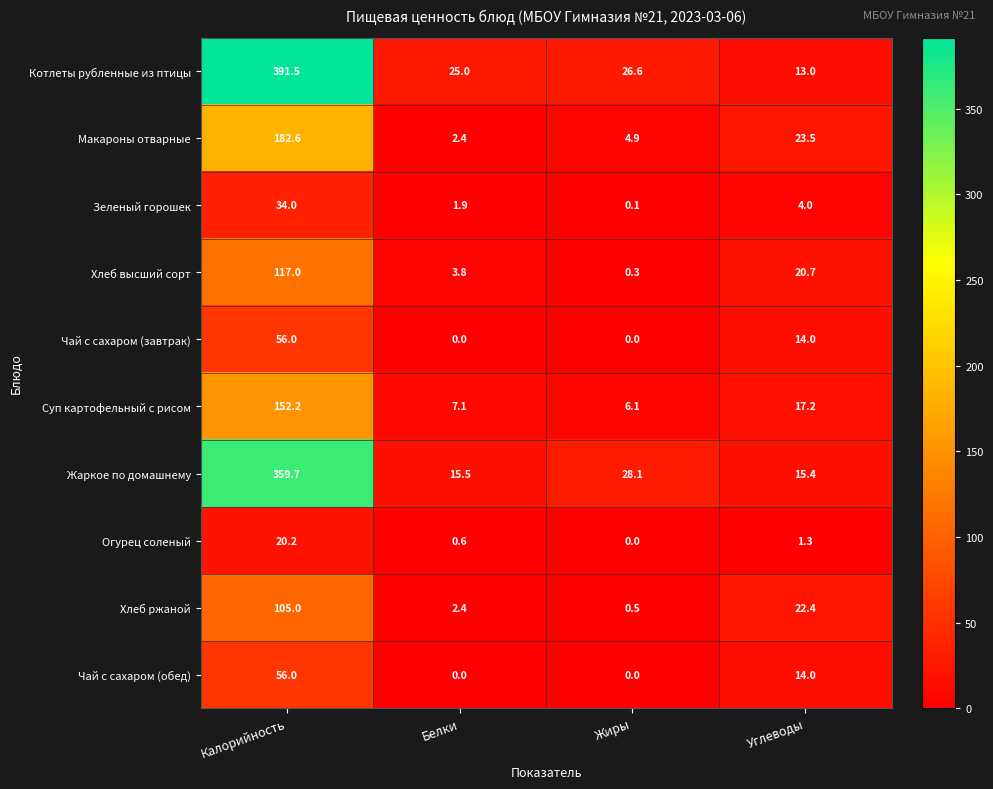

Count the number of categories in the chart.

4